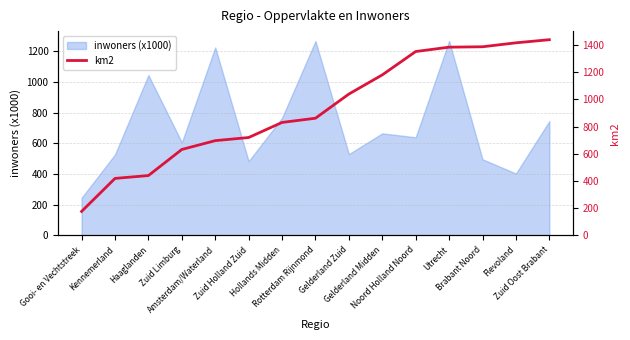

What is the highest value of the inwoners (x1000) series?

1268.5